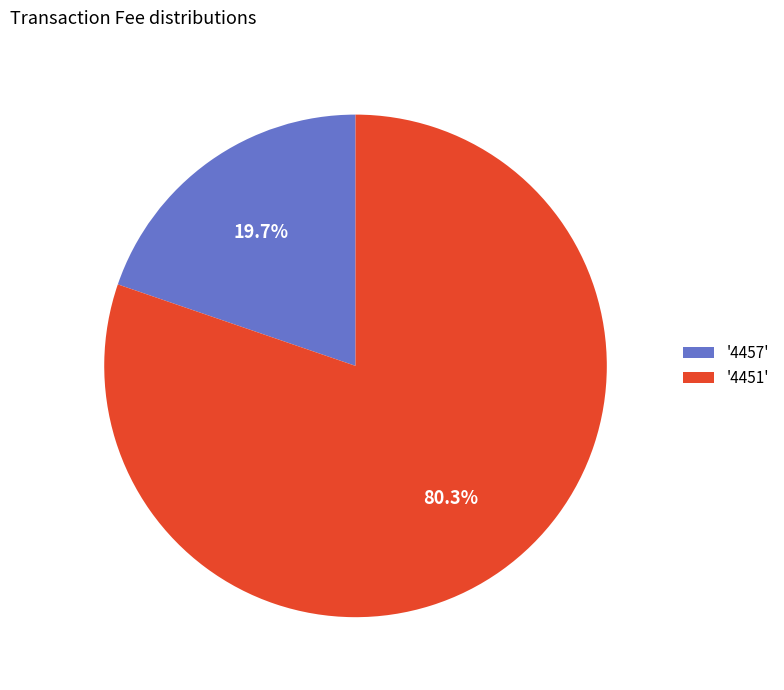

What is the ratio of the value at '4451' to the value at '4457'?

4.1